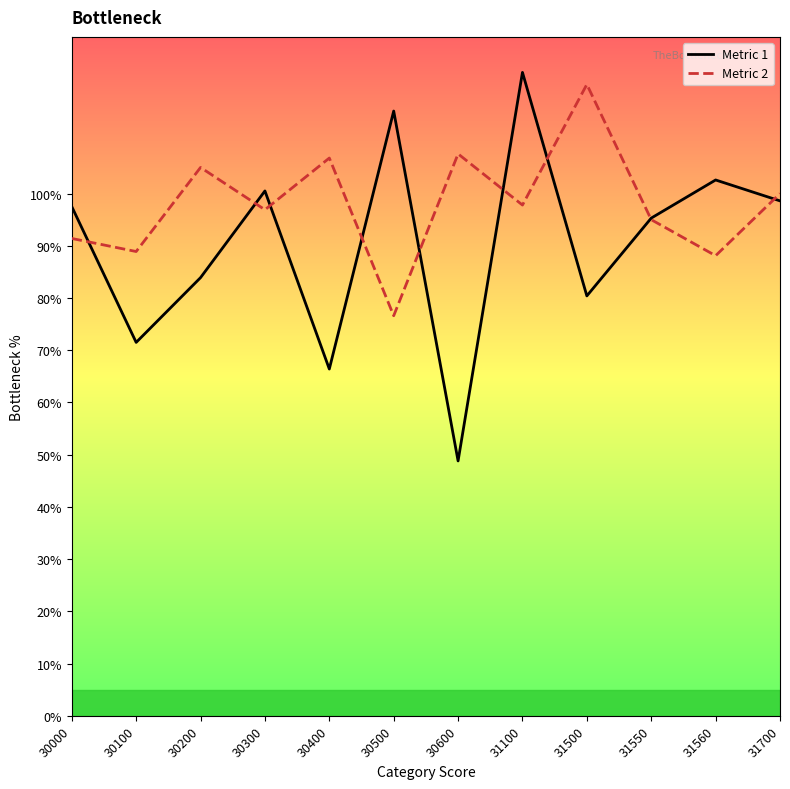

What is the difference between the second highest and second lowest values in the Metric 1 series?

49.4